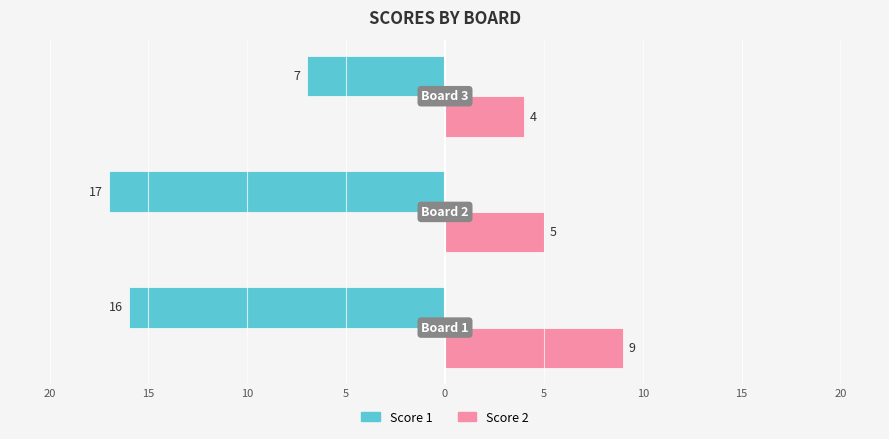

Count the Score 1 values in the range -17 to -7.

3